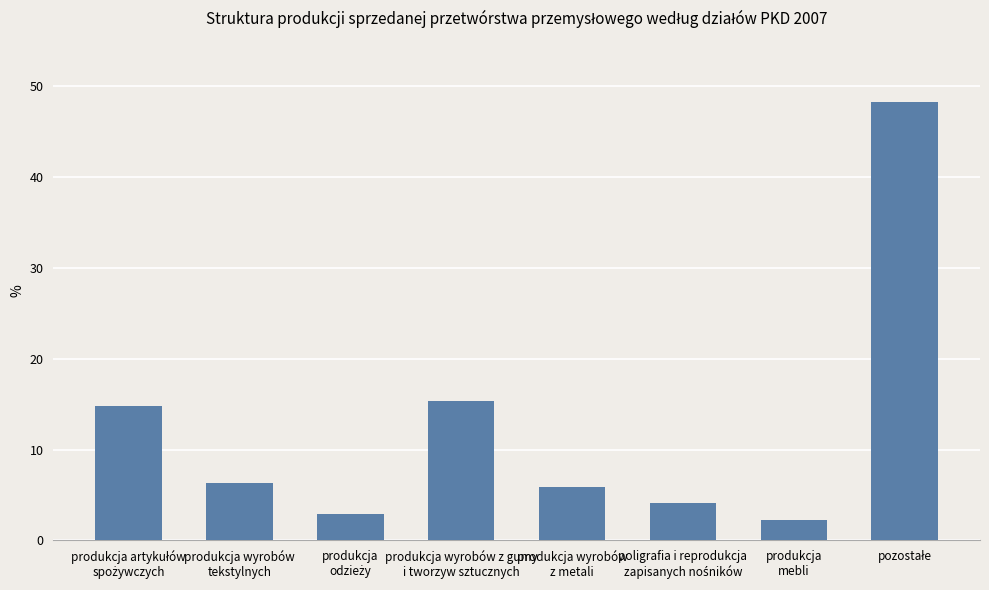

Count the number of categories in the chart.

8